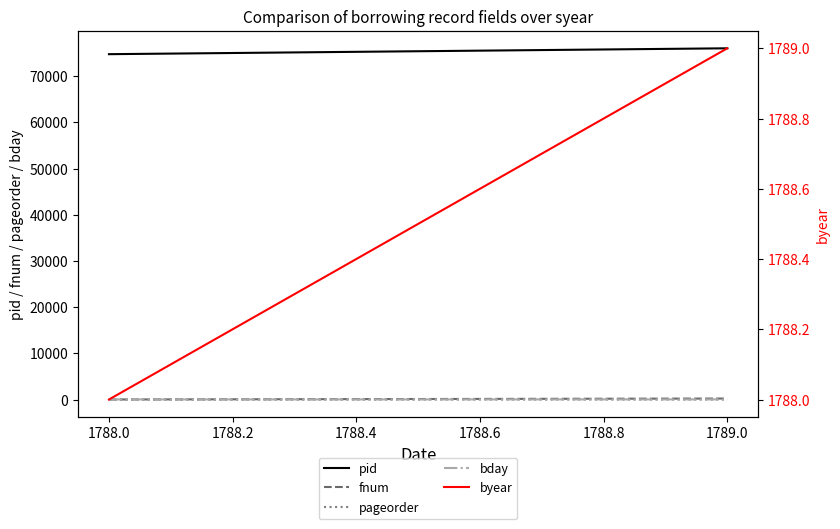

How many distinct data groups are displayed?

5